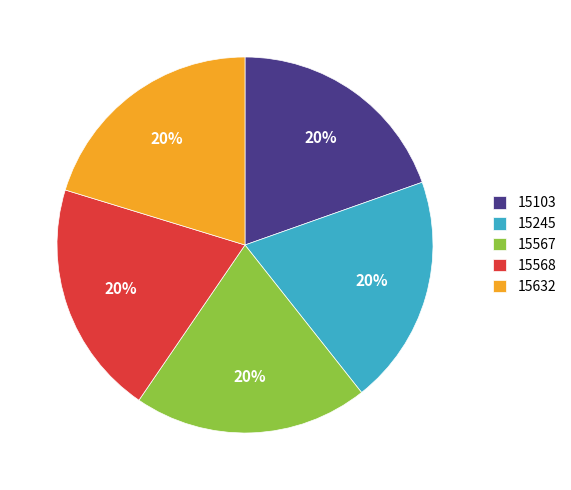

To the nearest percent, what is the average slice percentage?

20%